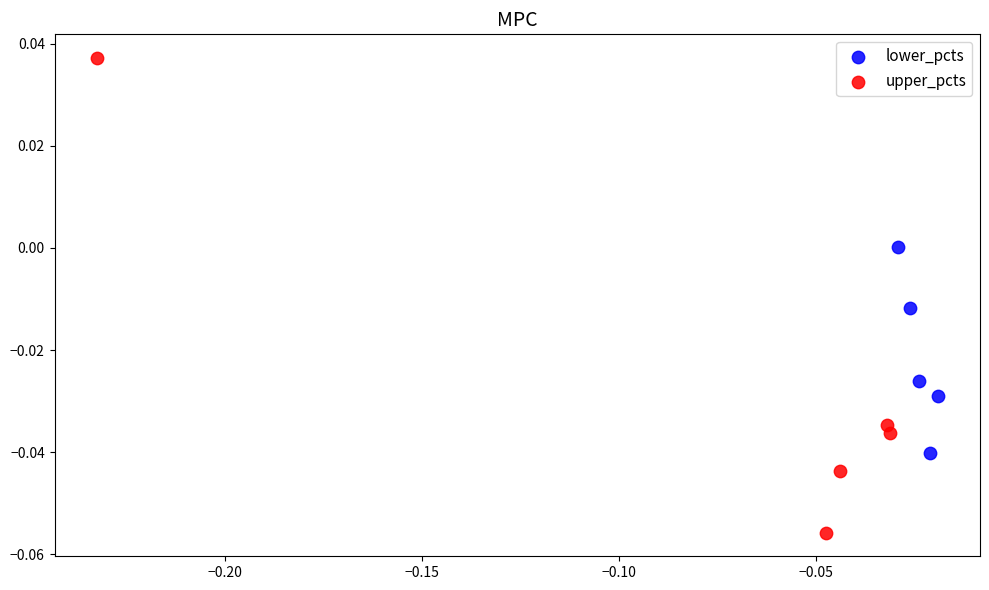

Which series has the largest Y range (max minus min)?

upper_pcts